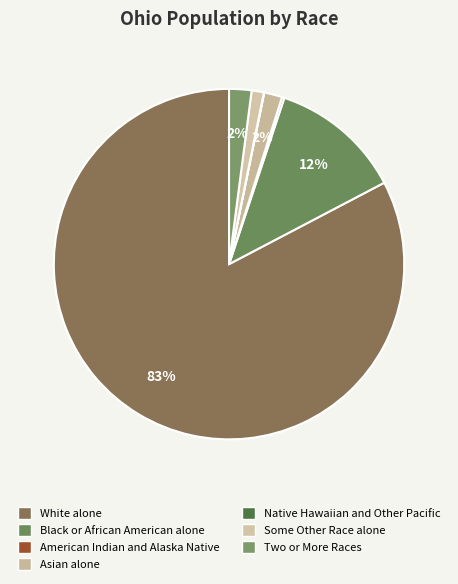

To the nearest percent, what is the average slice percentage?

14%